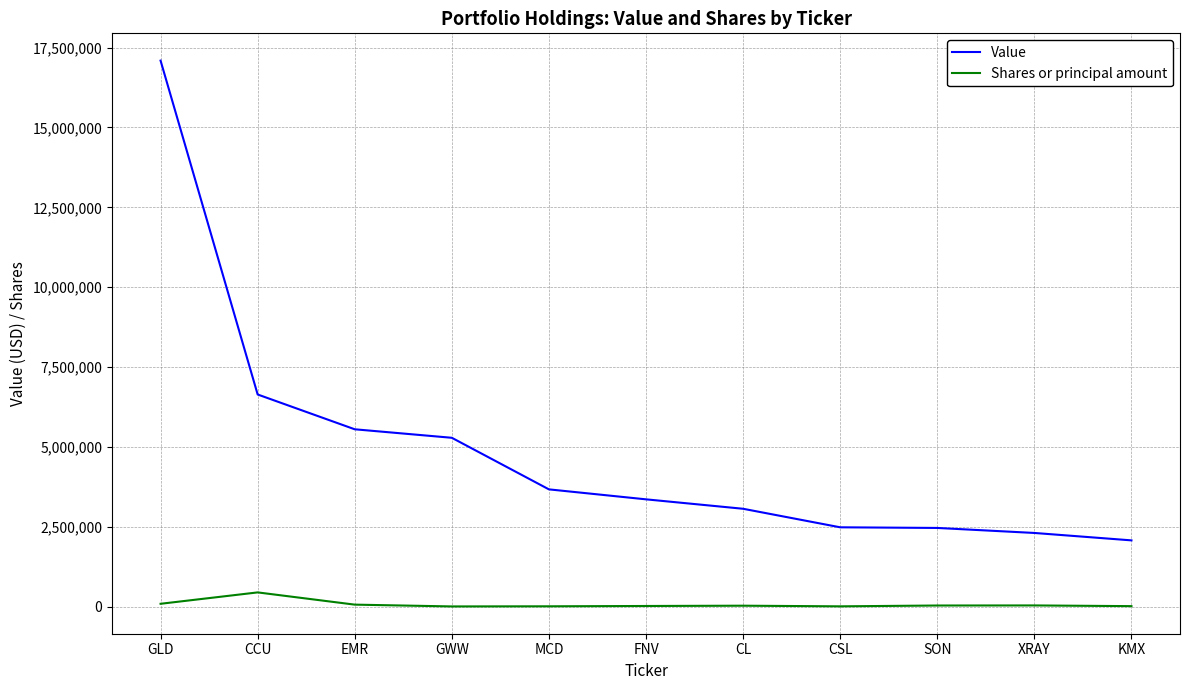

What is the sum of the Value values at CL and GWW?

8359000